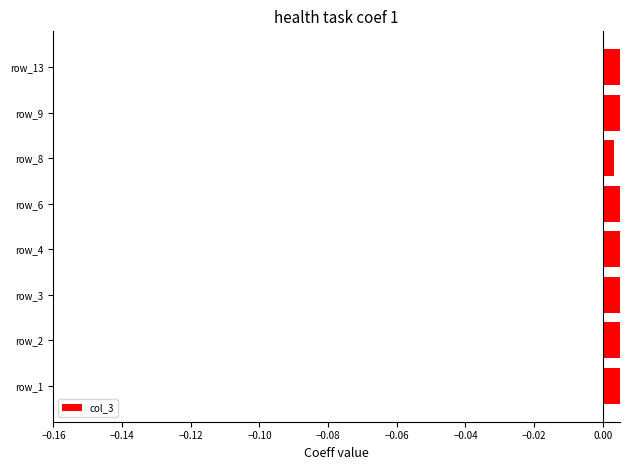

Is it true that the value at −0.04 is 0.0?

True